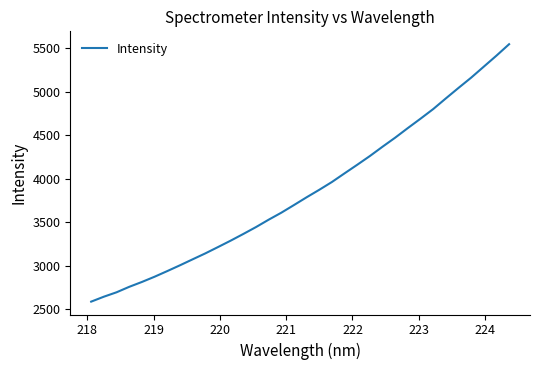

What is the difference between the maximum and minimum values?

2961.5